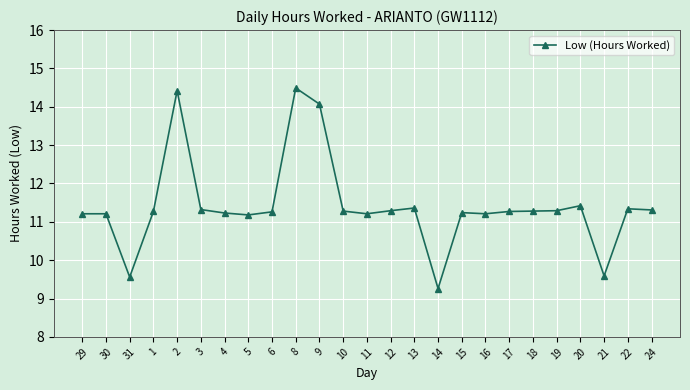

At which label does the data first exceed 11?

29